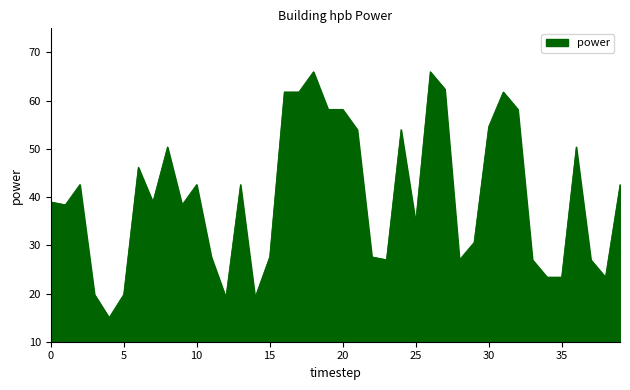

What is the maximum value shown in the chart?

66.0